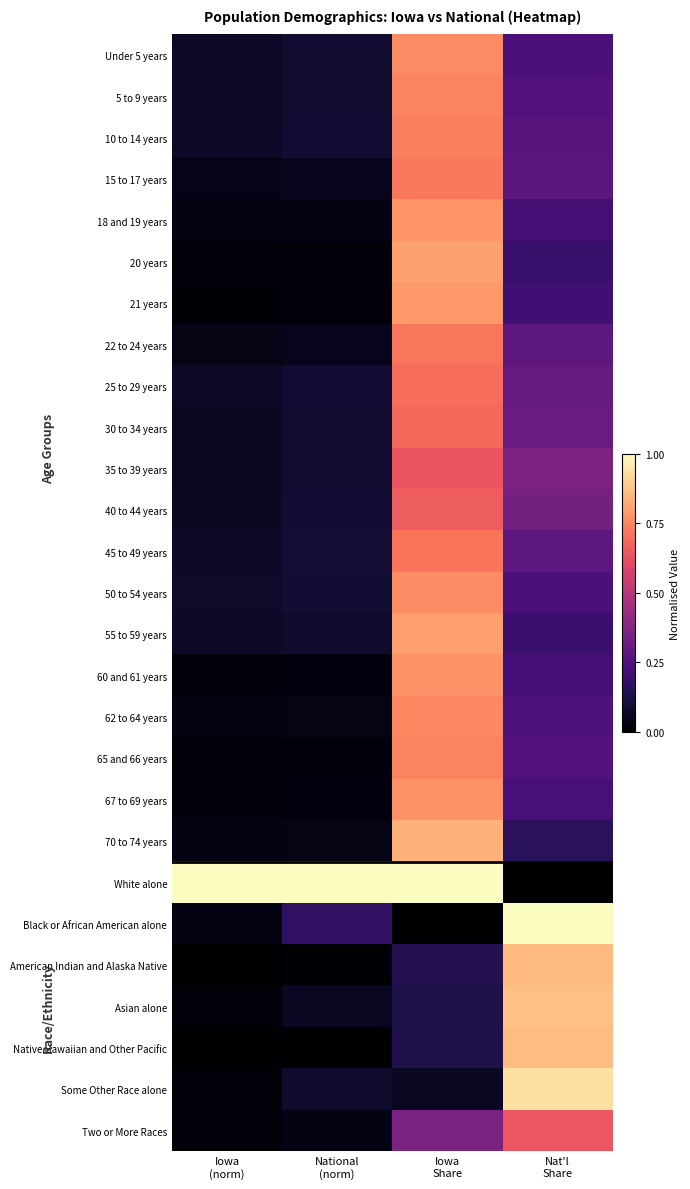

Reading left to right, list all the values displayed in this chart.

Under 5 years: Iowa
(norm)=0.1	National
(norm)=0.1	Iowa
Share=0.8	Nat'l
Share=0.2
5 to 9 years: Iowa
(norm)=0.1	National
(norm)=0.1	Iowa
Share=0.7	Nat'l
Share=0.3
10 to 14 years: Iowa
(norm)=0.1	National
(norm)=0.1	Iowa
Share=0.7	Nat'l
Share=0.3
15 to 17 years: Iowa
(norm)=0.0	National
(norm)=0.1	Iowa
Share=0.7	Nat'l
Share=0.3
18 and 19 years: Iowa
(norm)=0.0	National
(norm)=0.0	Iowa
Share=0.8	Nat'l
Share=0.2
20 years: Iowa
(norm)=0.0	National
(norm)=0.0	Iowa
Share=0.8	Nat'l
Share=0.2
21 years: Iowa
(norm)=0.0	National
(norm)=0.0	Iowa
Share=0.8	Nat'l
Share=0.2
22 to 24 years: Iowa
(norm)=0.0	National
(norm)=0.1	Iowa
Share=0.7	Nat'l
Share=0.3
25 to 29 years: Iowa
(norm)=0.1	National
(norm)=0.1	Iowa
Share=0.7	Nat'l
Share=0.3
30 to 34 years: Iowa
(norm)=0.1	National
(norm)=0.1	Iowa
Share=0.7	Nat'l
Share=0.3
35 to 39 years: Iowa
(norm)=0.1	National
(norm)=0.1	Iowa
Share=0.6	Nat'l
Share=0.4
40 to 44 years: Iowa
(norm)=0.1	National
(norm)=0.1	Iowa
Share=0.7	Nat'l
Share=0.3
45 to 49 years: Iowa
(norm)=0.1	National
(norm)=0.1	Iowa
Share=0.7	Nat'l
Share=0.3
50 to 54 years: Iowa
(norm)=0.1	National
(norm)=0.1	Iowa
Share=0.8	Nat'l
Share=0.2
55 to 59 years: Iowa
(norm)=0.1	National
(norm)=0.1	Iowa
Share=0.8	Nat'l
Share=0.2
60 and 61 years: Iowa
(norm)=0.0	National
(norm)=0.0	Iowa
Share=0.8	Nat'l
Share=0.2
62 to 64 years: Iowa
(norm)=0.0	National
(norm)=0.0	Iowa
Share=0.8	Nat'l
Share=0.2
65 and 66 years: Iowa
(norm)=0.0	National
(norm)=0.0	Iowa
Share=0.7	Nat'l
Share=0.3
67 to 69 years: Iowa
(norm)=0.0	National
(norm)=0.0	Iowa
Share=0.8	Nat'l
Share=0.2
70 to 74 years: Iowa
(norm)=0.0	National
(norm)=0.0	Iowa
Share=0.8	Nat'l
Share=0.2
White alone: Iowa
(norm)=1.0	National
(norm)=1.0	Iowa
Share=1.0	Nat'l
Share=0.0
Black or African American alone: Iowa
(norm)=0.0	National
(norm)=0.2	Iowa
Share=0.0	Nat'l
Share=1.0
American Indian and Alaska Native: Iowa
(norm)=0.0	National
(norm)=0.0	Iowa
Share=0.1	Nat'l
Share=0.9
Asian alone: Iowa
(norm)=0.0	National
(norm)=0.1	Iowa
Share=0.1	Nat'l
Share=0.9
Native Hawaiian and Other Pacific: Iowa
(norm)=0.0	National
(norm)=0.0	Iowa
Share=0.1	Nat'l
Share=0.9
Some Other Race alone: Iowa
(norm)=0.0	National
(norm)=0.1	Iowa
Share=0.1	Nat'l
Share=0.9
Two or More Races: Iowa
(norm)=0.0	National
(norm)=0.0	Iowa
Share=0.4	Nat'l
Share=0.6